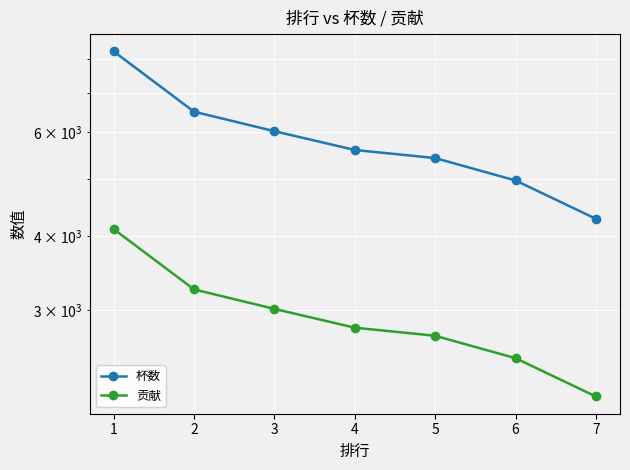

Where does the 杯数 series first go above 5601?

1